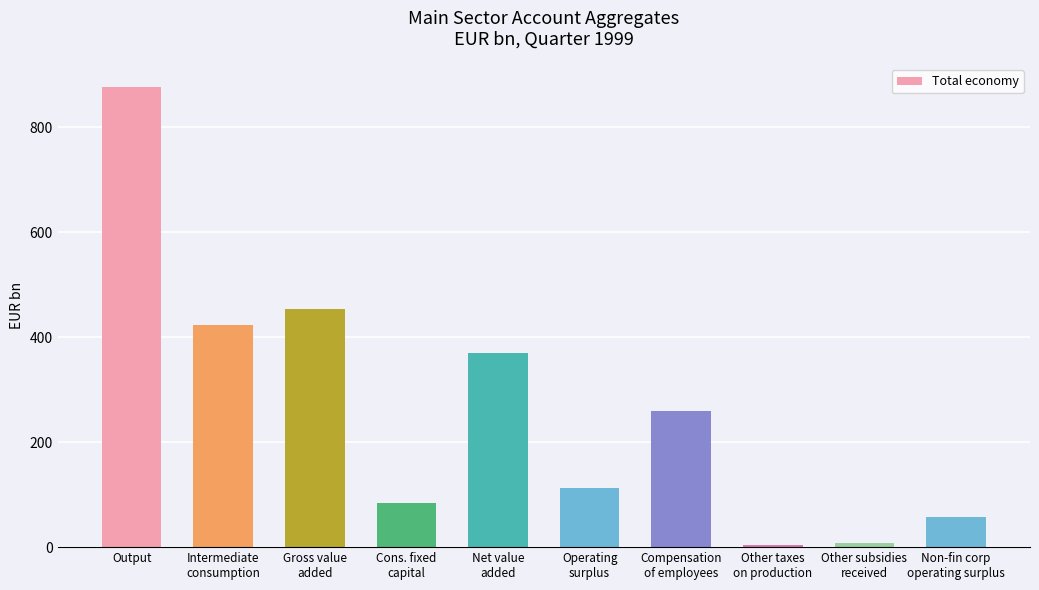

How many data points are less than 259?

5